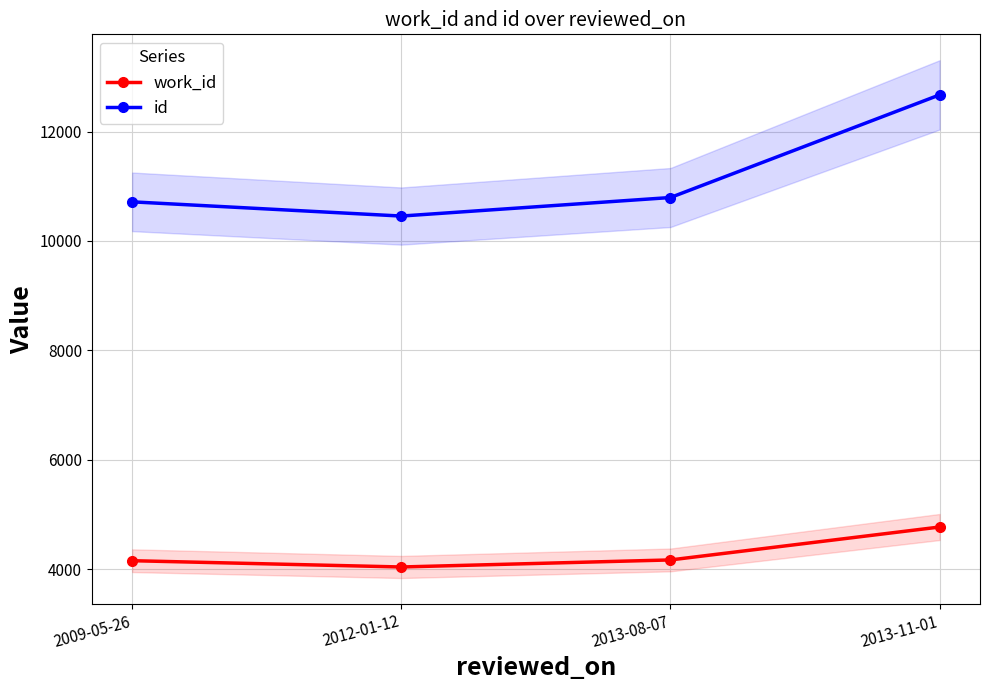

What is the sum of all id values?

44635